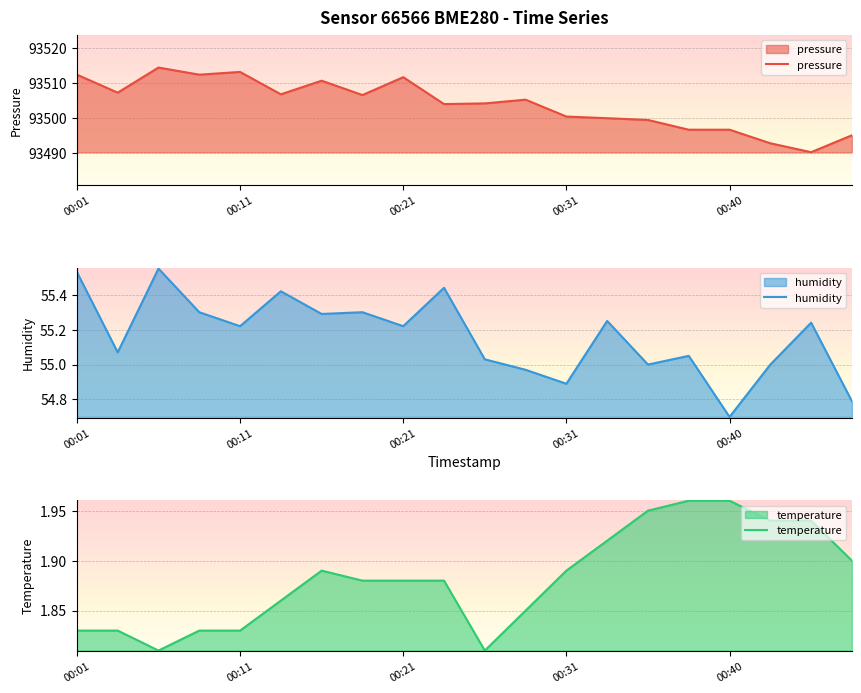

What is the lowest value of the humidity series?

54.7